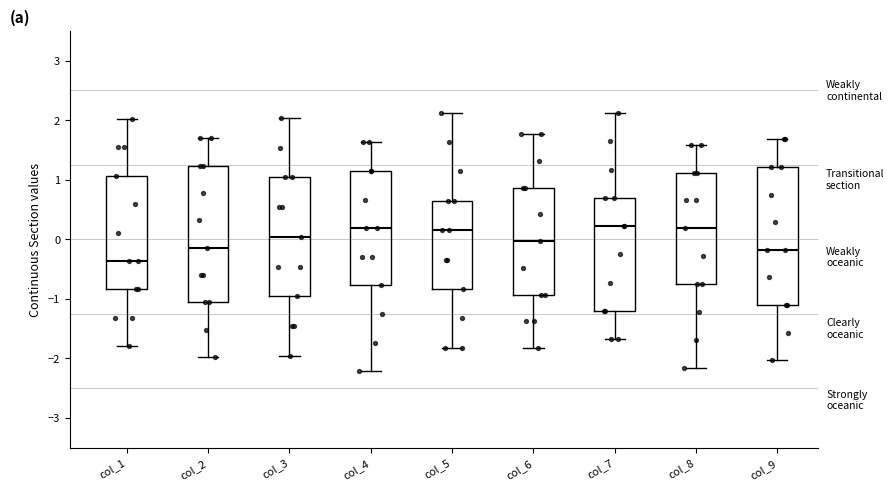

Which box has the lowest median line?

col_1